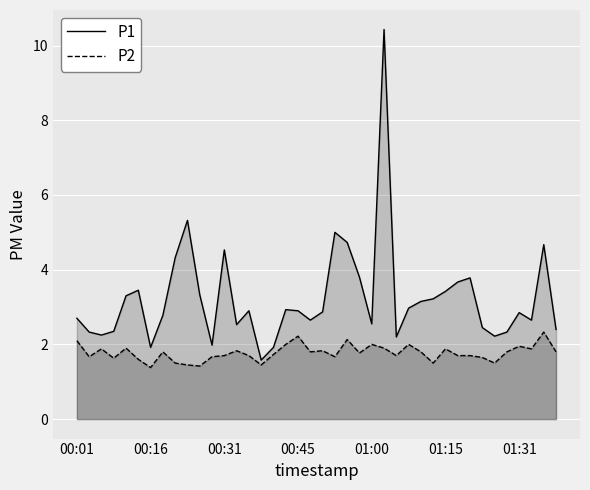

True or false: P1 and P2 cross at least once.

False